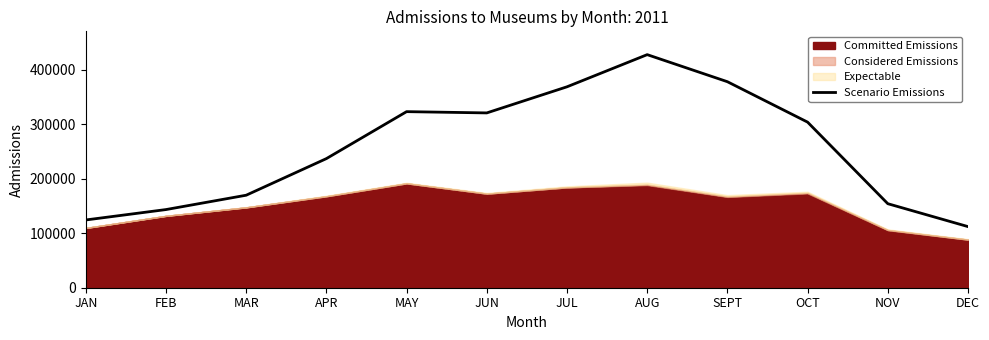

The value at APR is 411246. True or false?

False